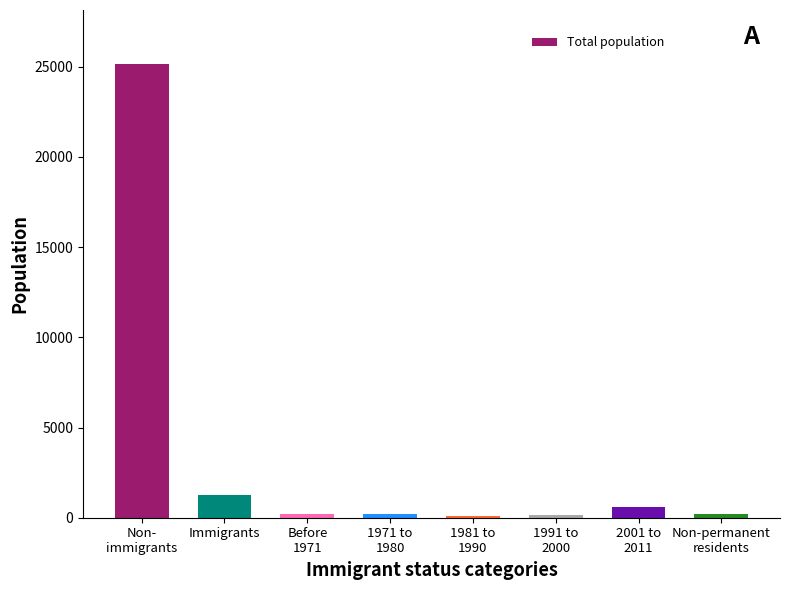

What is the label of the 2nd bar from the left?

Immigrants